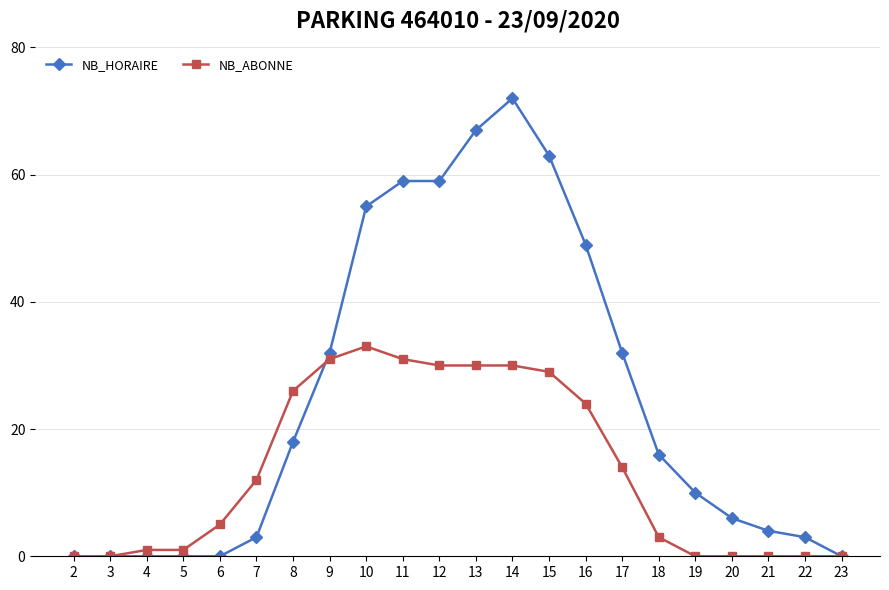

Count the number of data series in this chart.

2